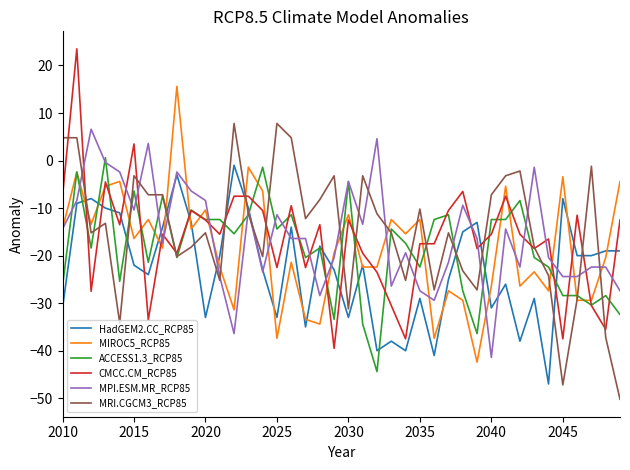

What is the maximum value for MPI.ESM.MR_RCP85?

6.6